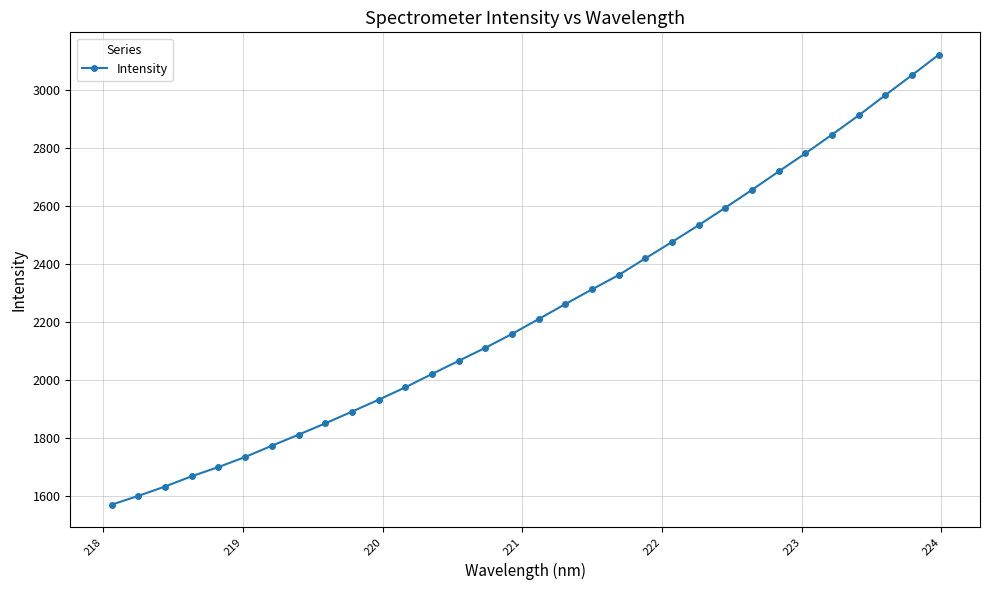

What is the maximum value shown in the chart?

3120.2